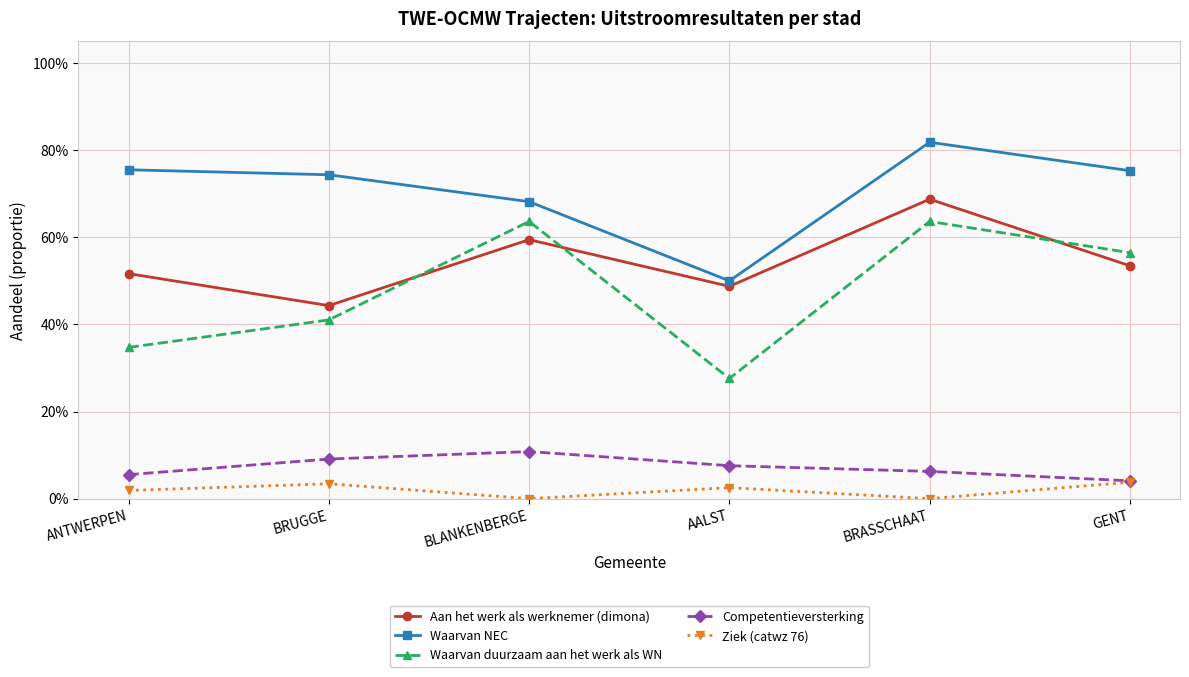

What position from the left is BRUGGE?

2